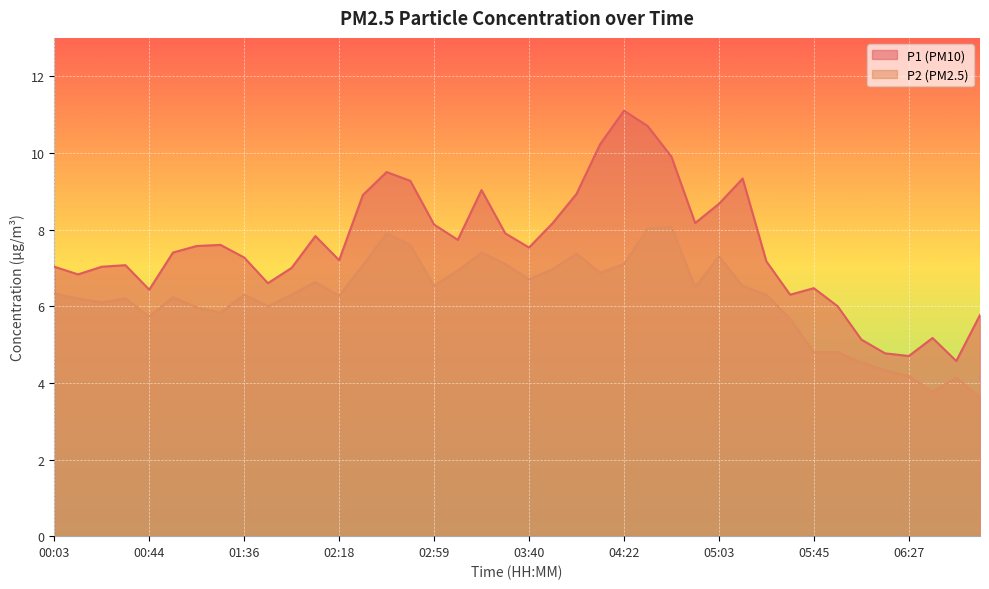

Reading left to right, extract all data points from this chart.

P1: 00:03=7.0	00:13=6.8	00:23=7.0	00:34=7.1	00:44=6.4	00:54=7.4	01:05=7.6	01:26=7.6	01:36=7.3	01:47=6.6	01:57=7.0	02:07=7.8	02:18=7.2	02:28=8.9	02:38=9.5	02:49=9.3	02:59=8.1	03:09=7.7	03:20=9.0	03:30=7.9	03:40=7.5	03:51=8.2	04:01=8.9	04:12=10.2	04:22=11.1	04:32=10.7	04:43=9.9	04:53=8.2	05:03=8.7	05:14=9.3	05:24=7.2	05:34=6.3	05:45=6.5	05:55=6.0	06:06=5.1	06:16=4.8	06:27=4.7	06:37=5.2	06:48=4.6	06:58=5.8
P2: 00:03=6.3	00:13=6.2	00:23=6.1	00:34=6.2	00:44=5.7	00:54=6.2	01:05=6.0	01:26=5.8	01:36=6.3	01:47=6.0	01:57=6.3	02:07=6.6	02:18=6.3	02:28=7.1	02:38=7.9	02:49=7.6	02:59=6.5	03:09=6.9	03:20=7.4	03:30=7.1	03:40=6.7	03:51=7.0	04:01=7.4	04:12=6.9	04:22=7.1	04:32=8.0	04:43=8.1	04:53=6.5	05:03=7.3	05:14=6.5	05:24=6.3	05:34=5.7	05:45=4.8	05:55=4.8	06:06=4.5	06:16=4.3	06:27=4.2	06:37=3.8	06:48=4.1	06:58=3.6